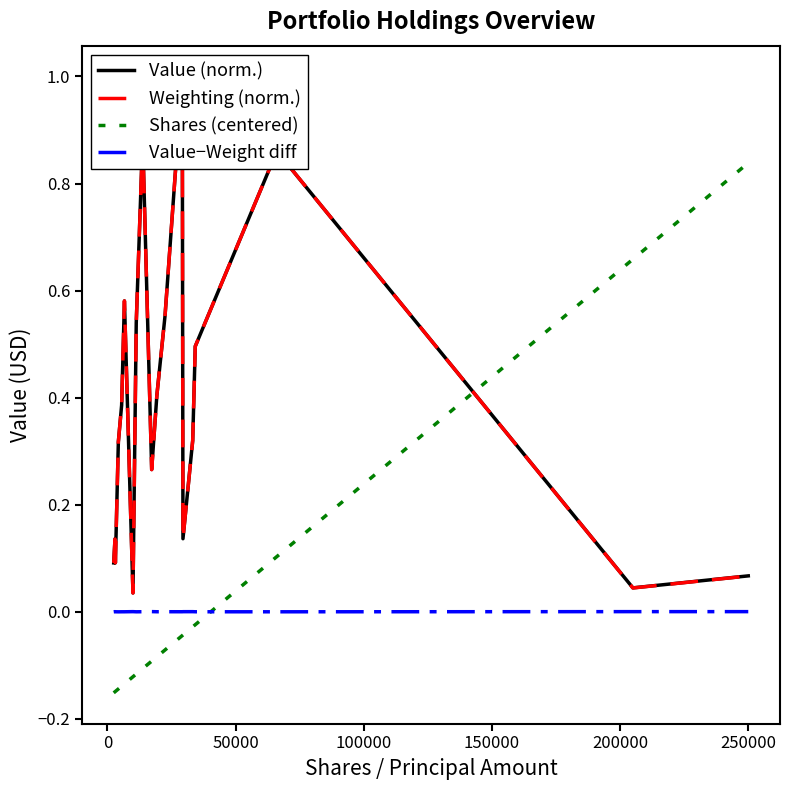

After their last crossing, which series has the higher values: Value−Weight diff or Shares (centered)?

Shares (centered)